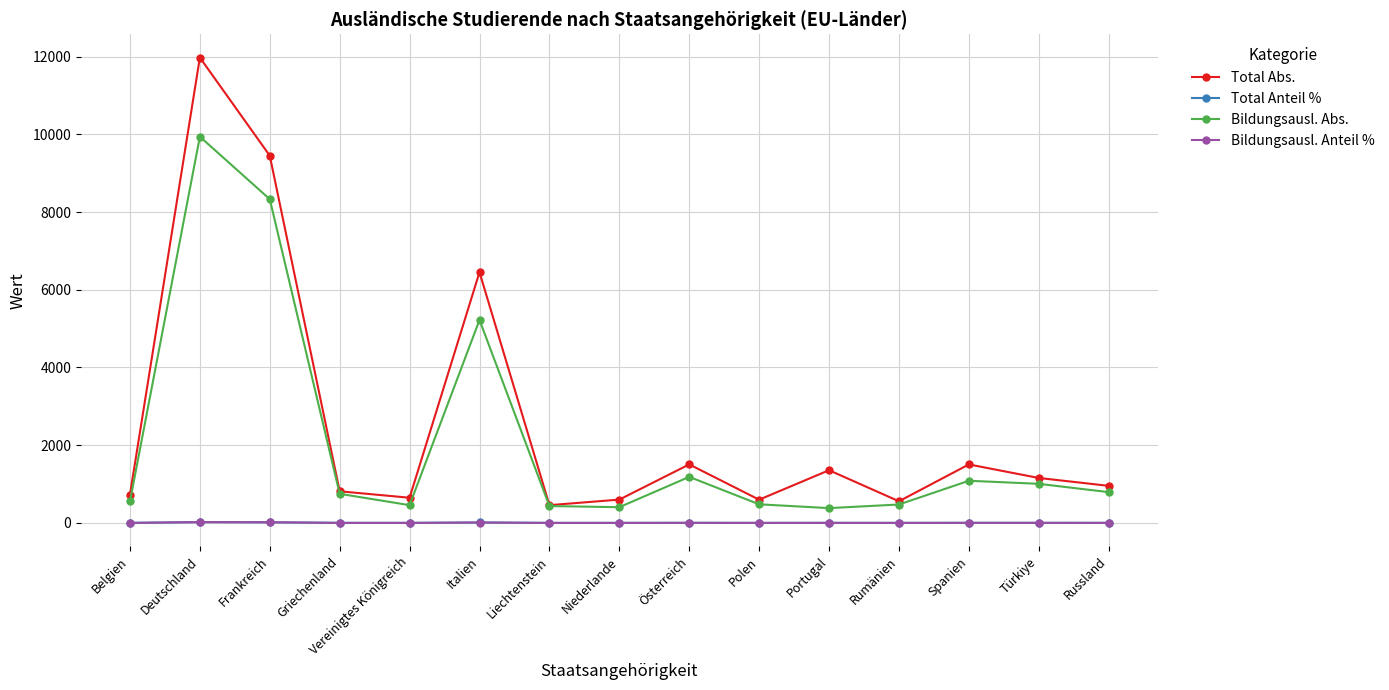

Is it true that Bildungsausl. Abs. equals 3166.7 at Italien?

False